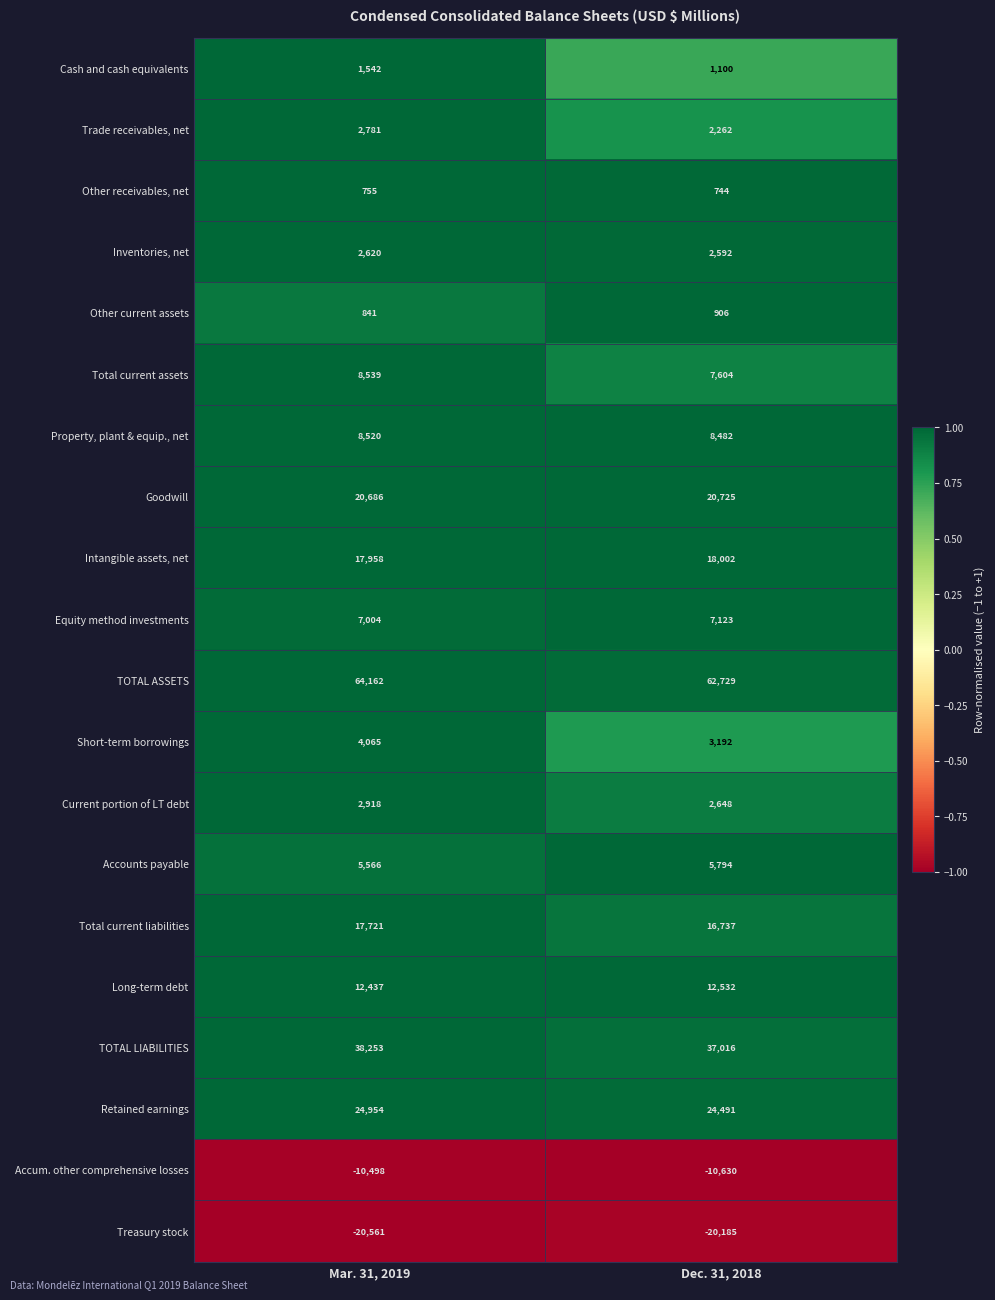

What is the minimum value for Equity method investments?

7004